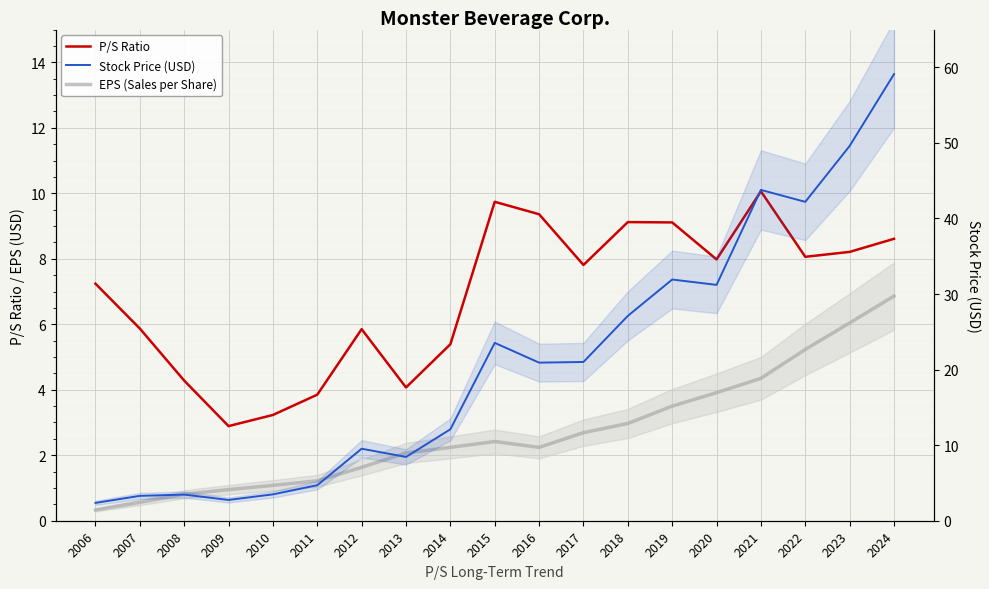

Is this an area chart (filled region under the line)?

No